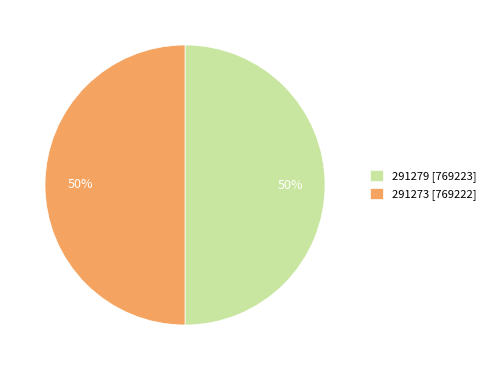

What is the ratio of the value at 291279 [769223] to the value at 291273 [769222]?

1.0